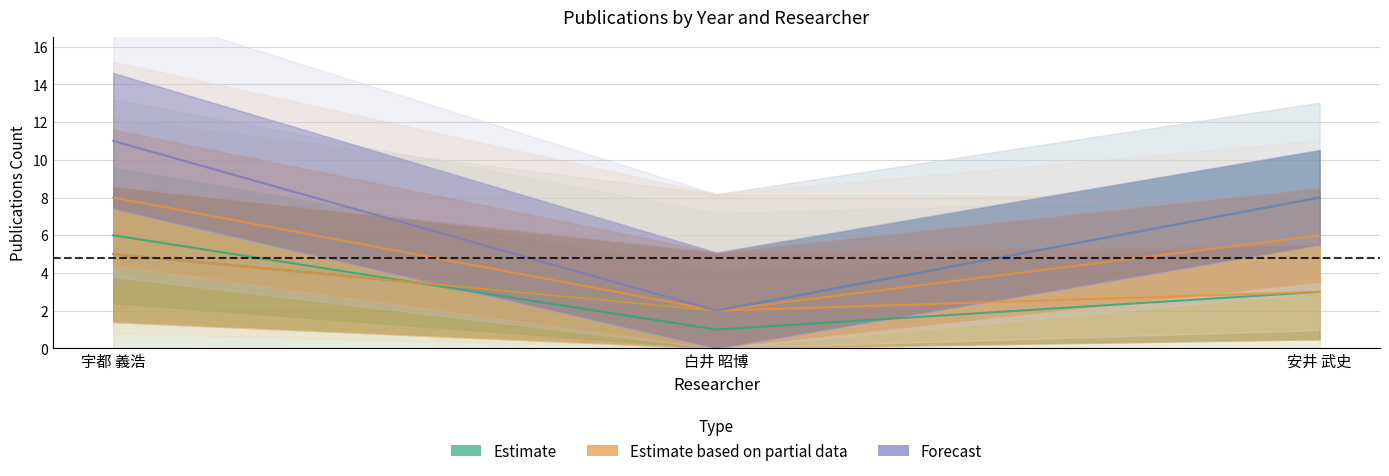

True or false: 著作2012 has a value of 3 at 宇都 義浩.

False